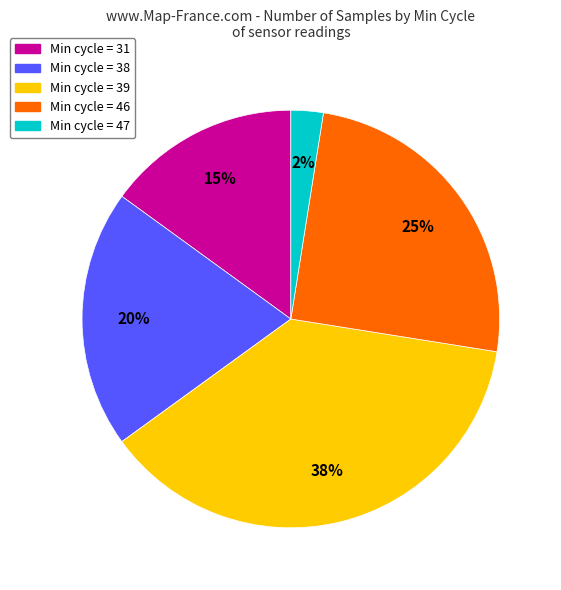

How many segments does this pie chart have?

5